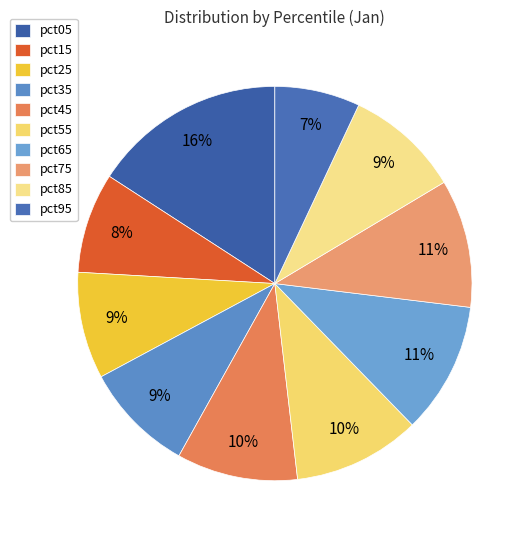

Count the number of slices in the pie.

10